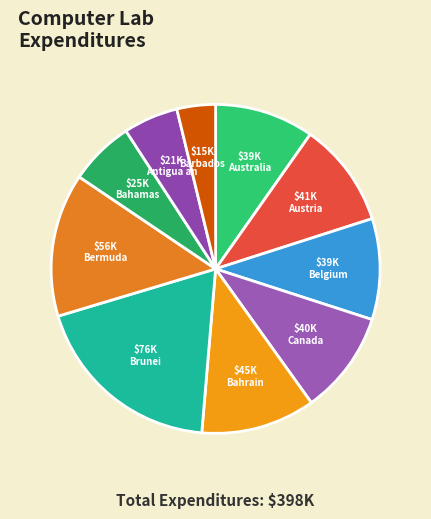

Count the number of slices in the pie.

10